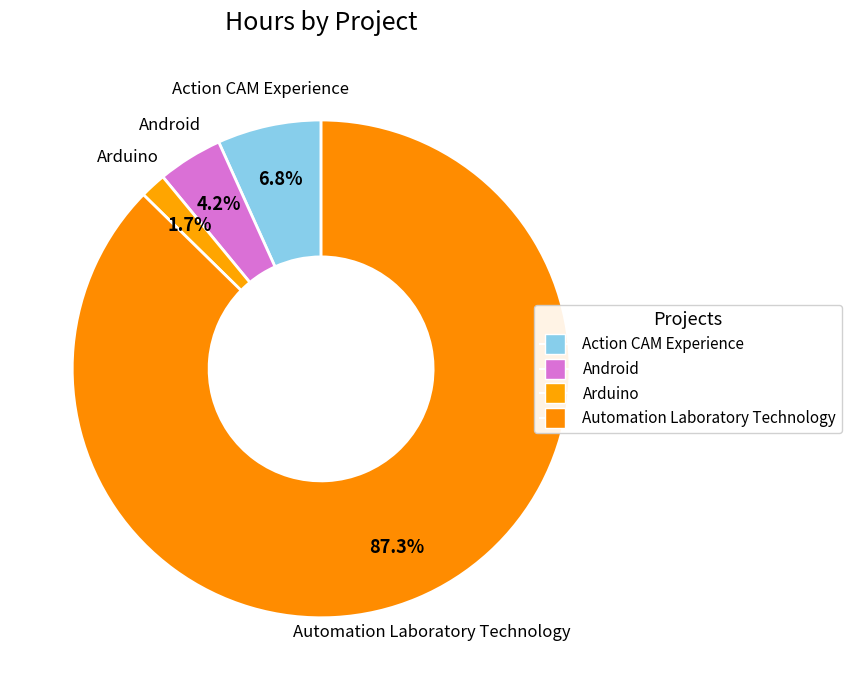

Count the number of slices in the pie.

4